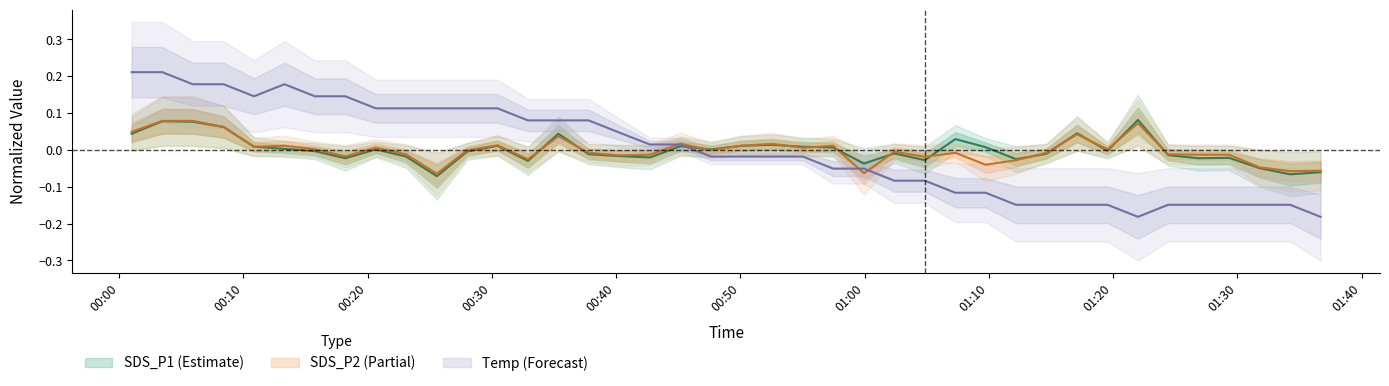

How many data points in SDS_P2 are less than 0?

22